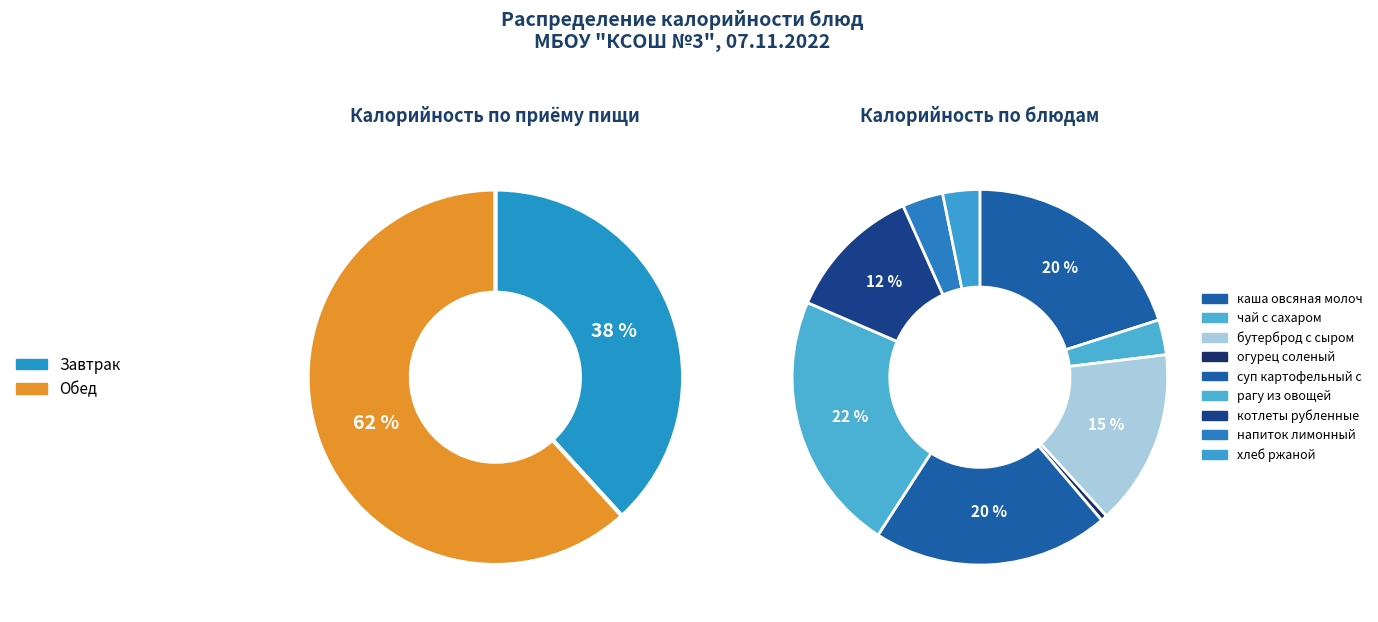

Count the number of slices in the pie.

9